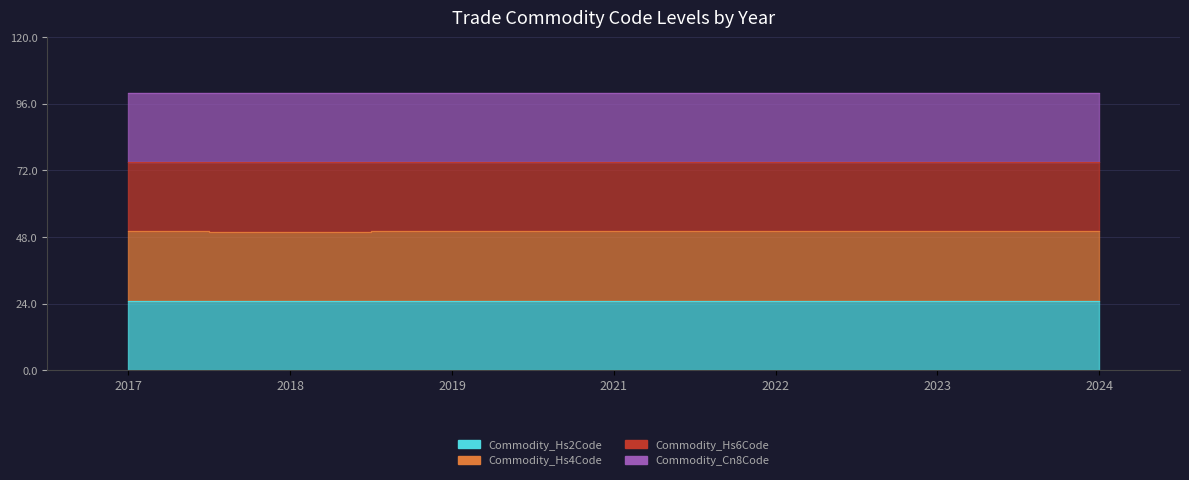

Reading right to left, transcribe all the data shown in this chart.

Hs2Code: 2024=25.0	2023=25.0	2022=25.0	2021=25.0	2019=25.0	2018=24.9	2017=25.0
Hs4Code: 2024=50.0	2023=50.0	2022=50.0	2021=50.0	2019=50.0	2018=49.9	2017=50.0
Hs6Code: 2024=75.0	2023=75.0	2022=75.0	2021=75.0	2019=75.0	2018=74.9	2017=75.0
Cn8Code: 2024=100.0	2023=100.0	2022=100.0	2021=100.0	2019=100.0	2018=99.9	2017=100.0